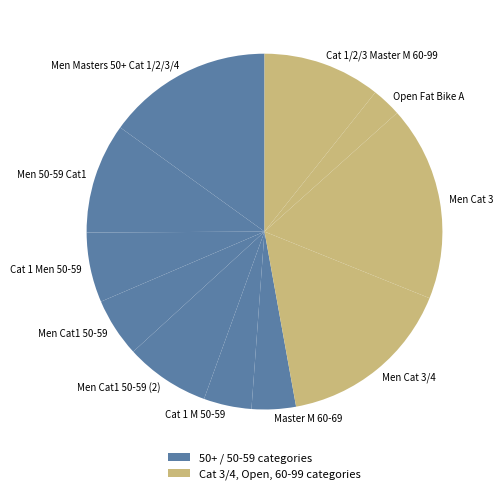

Is Men 50-59 Cat1 the majority of the pie?

No